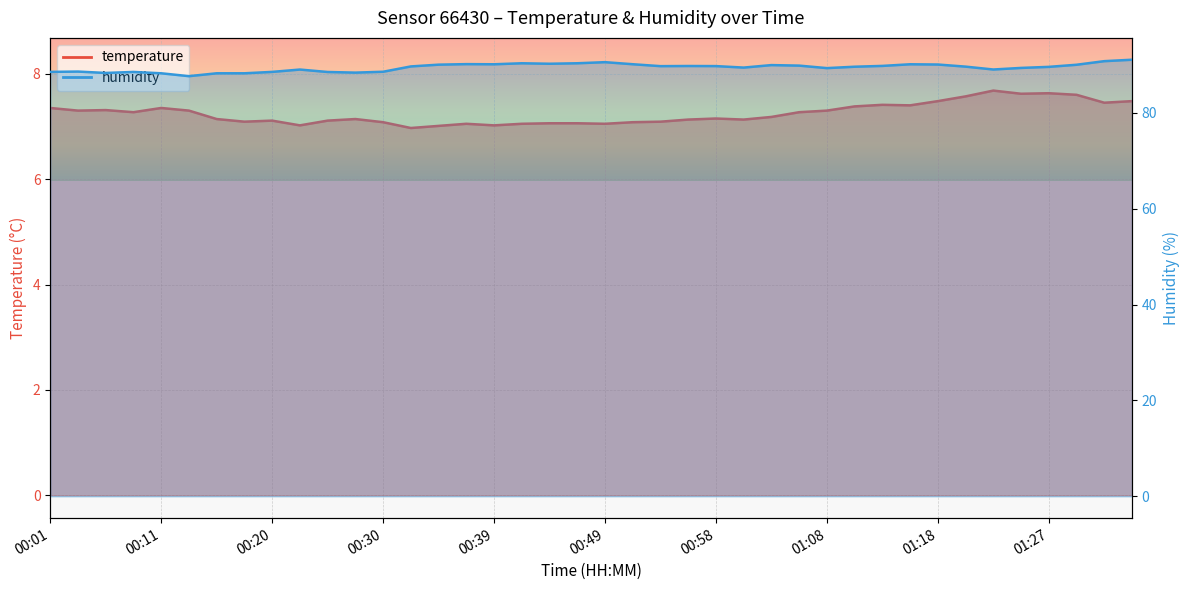

Which series has the widest spread of values?

humidity